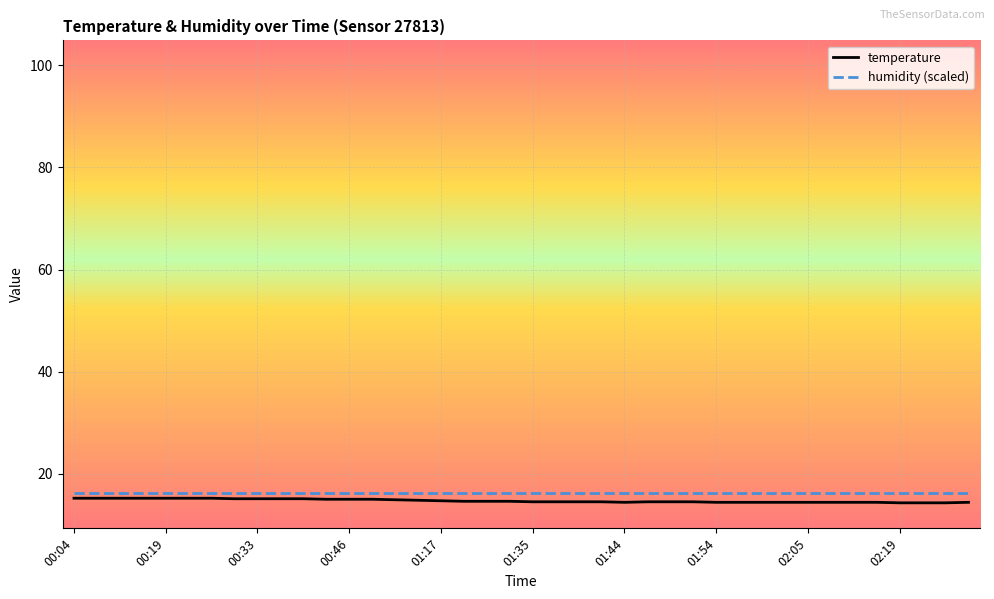

Which series has the widest spread of values?

temperature